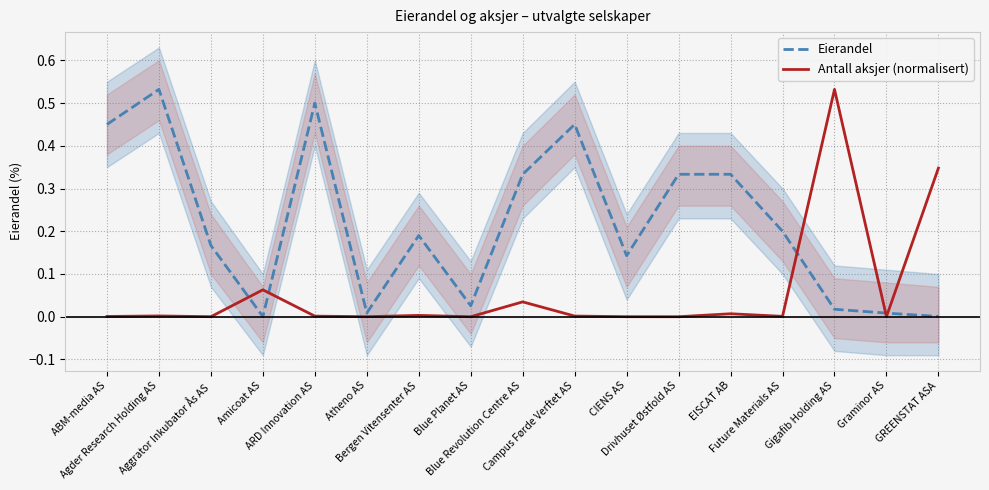

At which category does Antall aksjer (normalisert) reach its first local peak?

Agder Research Holding AS